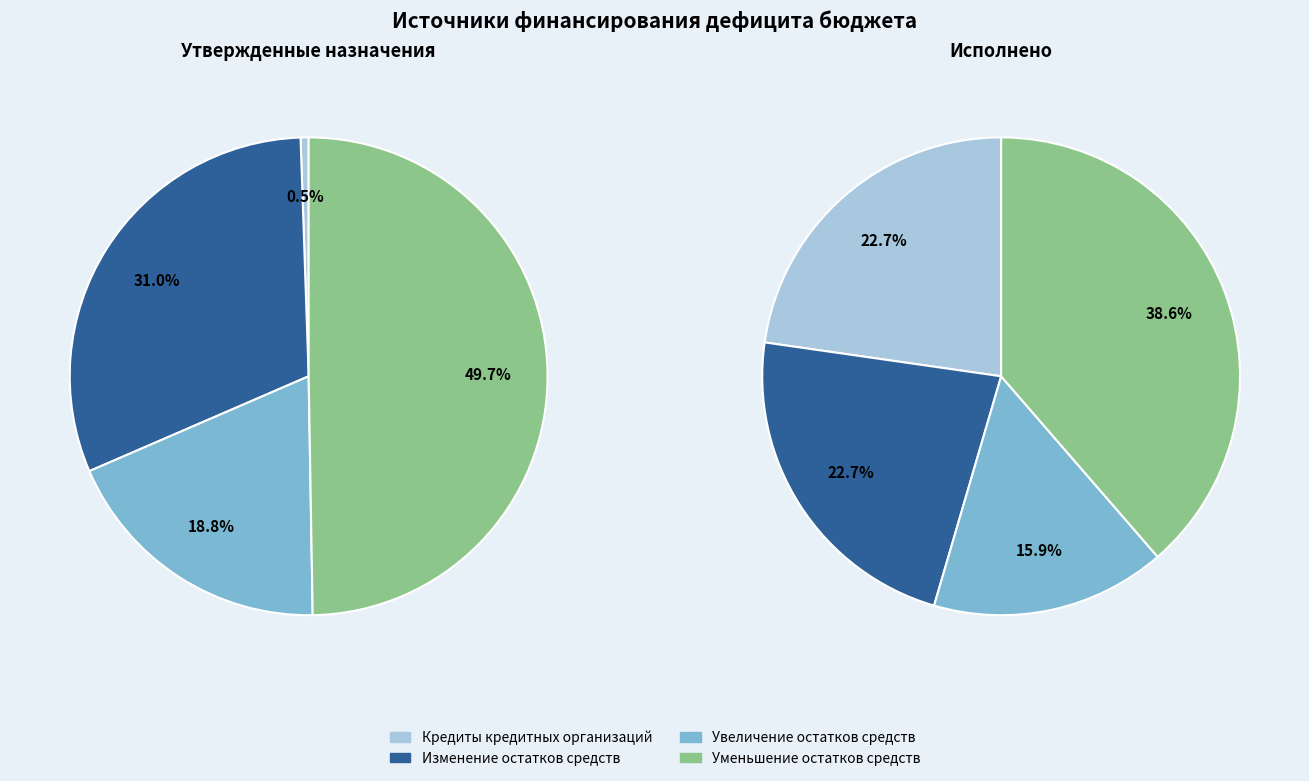

Does Изменение остатков средств account for over 50% of the chart?

No